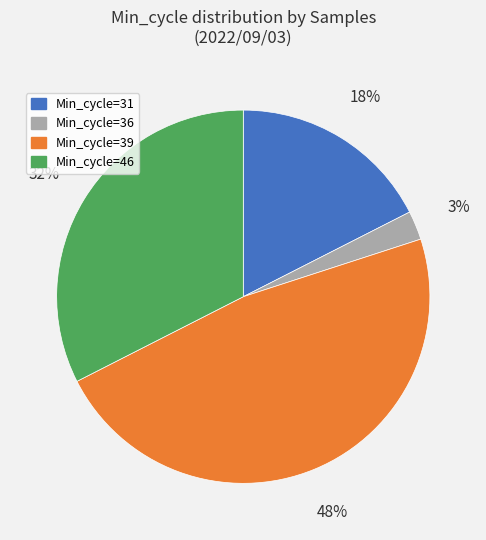

To the nearest percent, what is the difference between the largest and smallest slice percentages?

45%